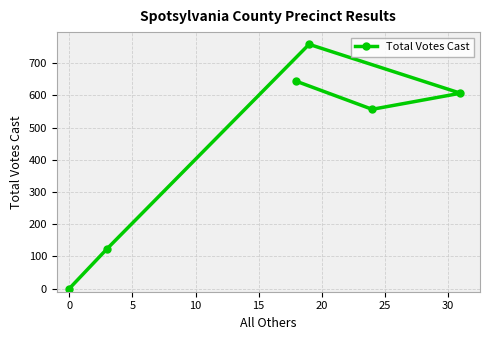

How many lines are shown in the chart?

1